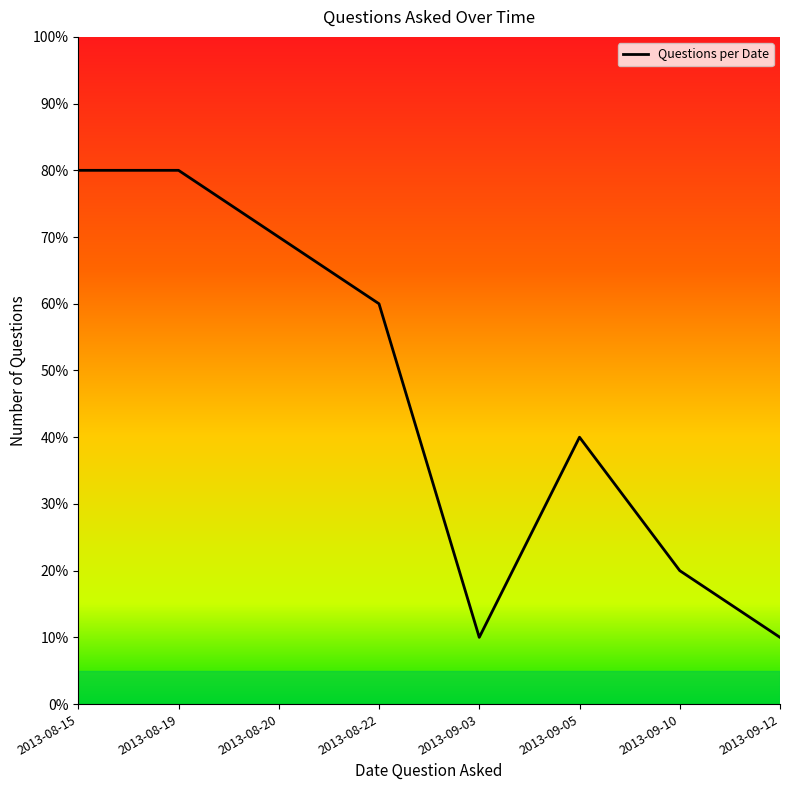

Does the chart have visible grid lines?

No